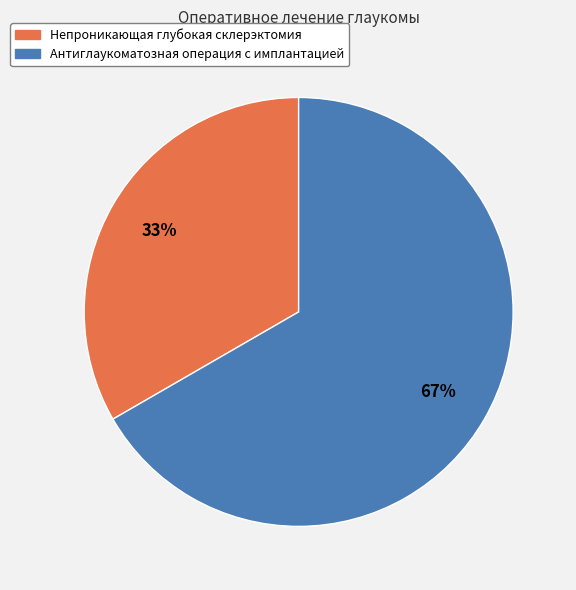

To the nearest percent, what portion does Антиглаукоматозная операция с имплантацией represent?

67%